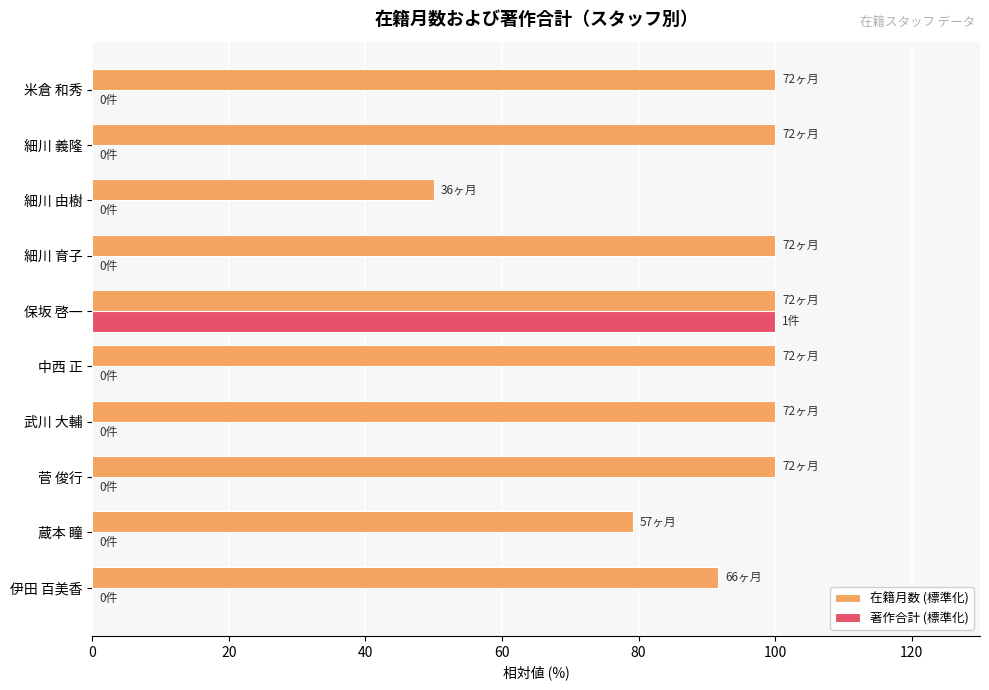

What is the average value of the 在籍月数 (標準化) series?

92.1